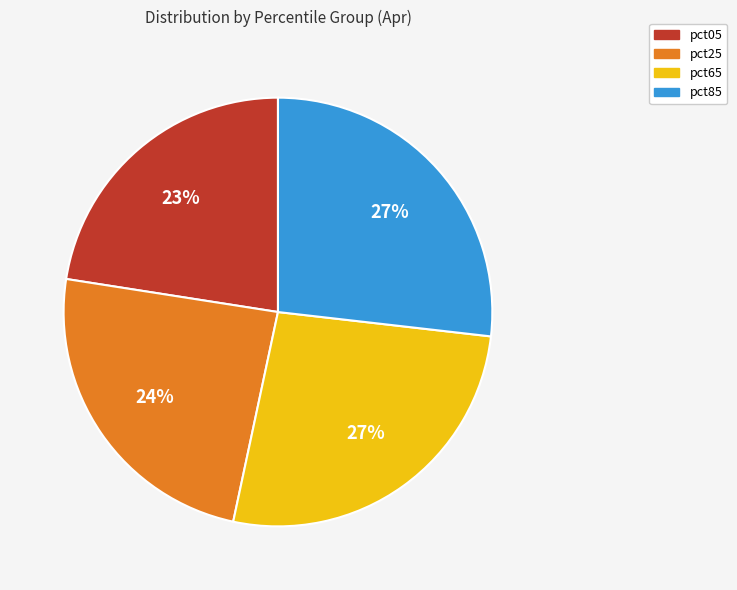

Which category has the smallest portion of the pie?

pct05